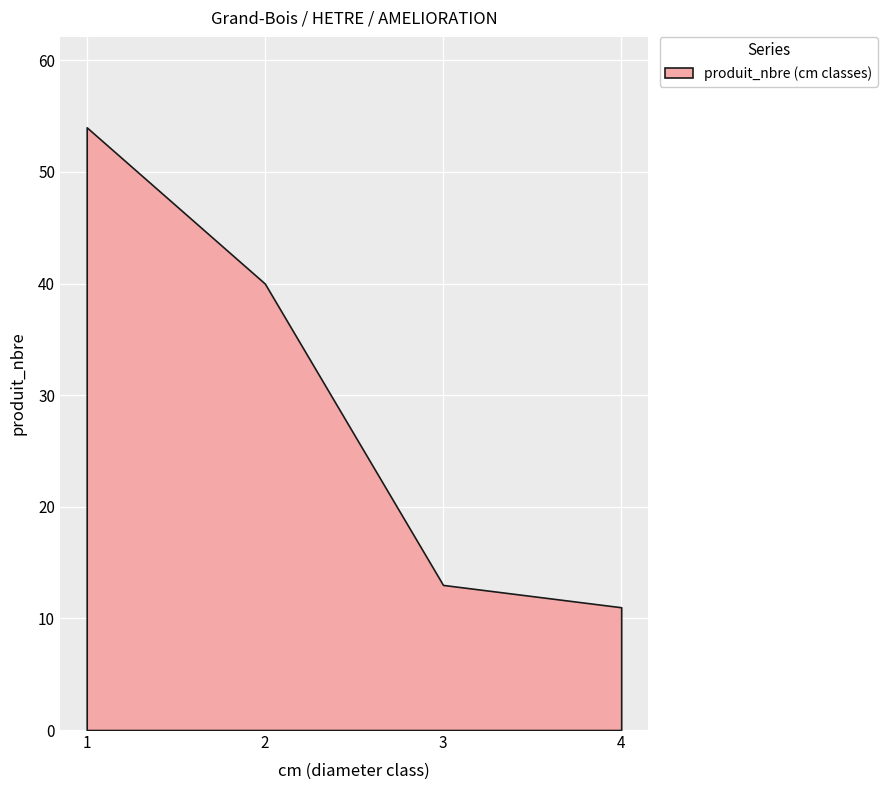

What is the sum of all values?

118